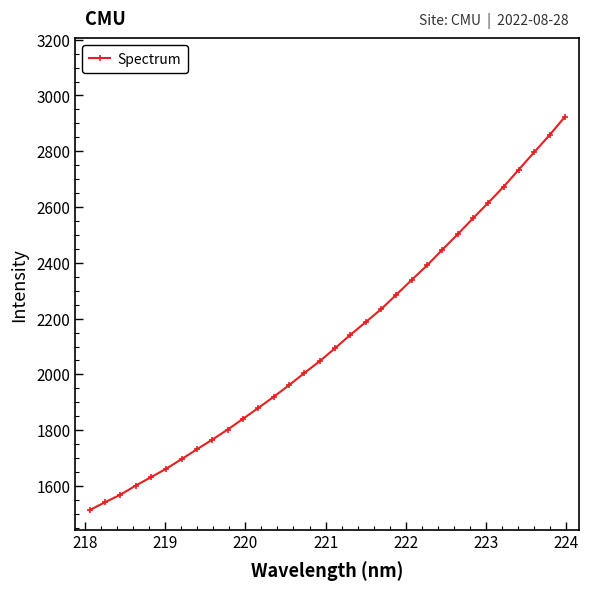

What is the value of the 31st point from the left?

2857.8